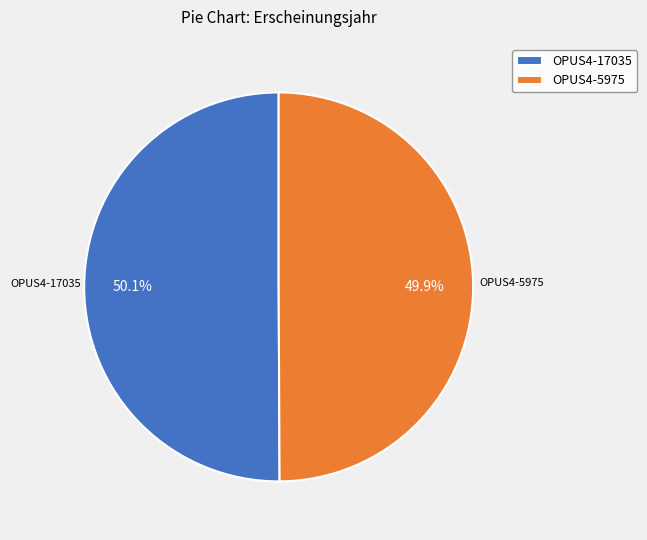

Does any single category account for the majority?

Yes